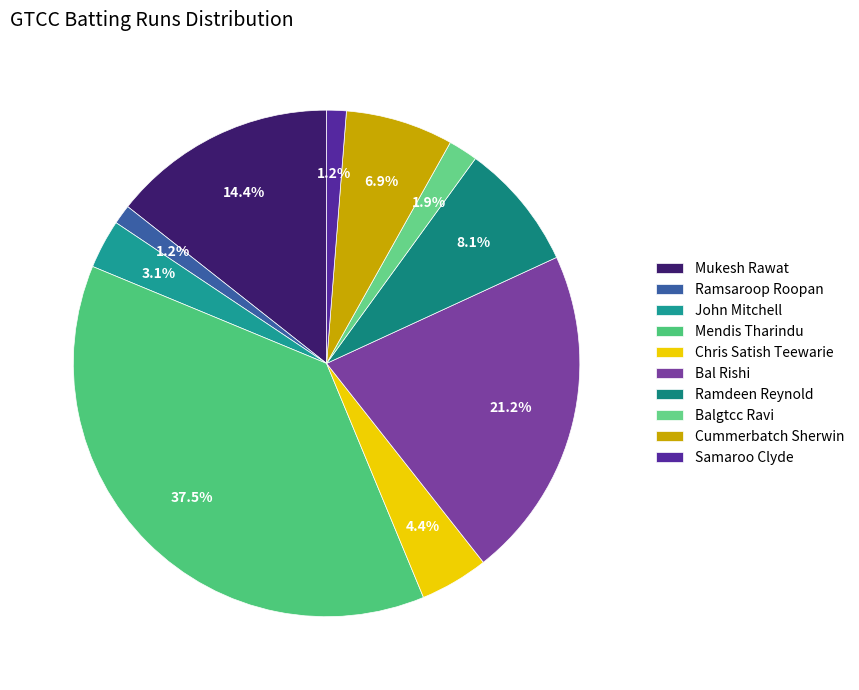

To the nearest percent, what portion does Bal Rishi represent?

21%